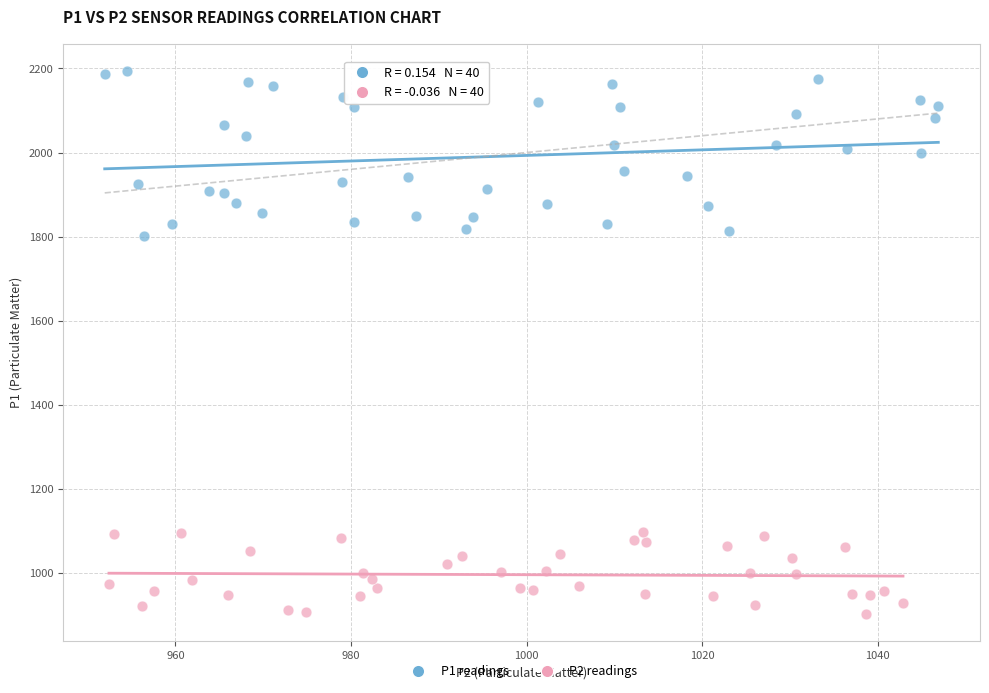

Which series has the widest spread of Y values?

P1 readings